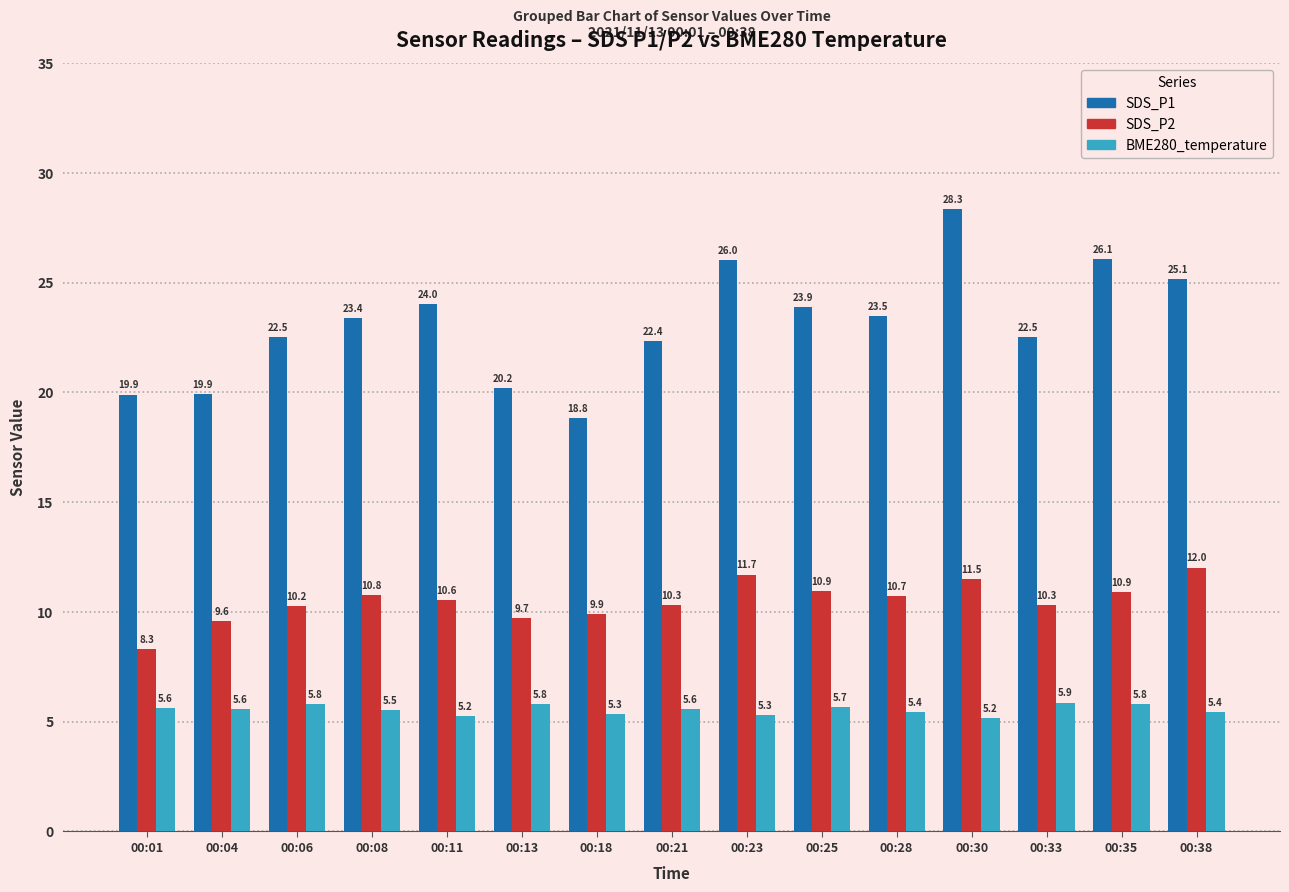

True or false: SDS_P1 has a value of 12.5 at 00:11.

False